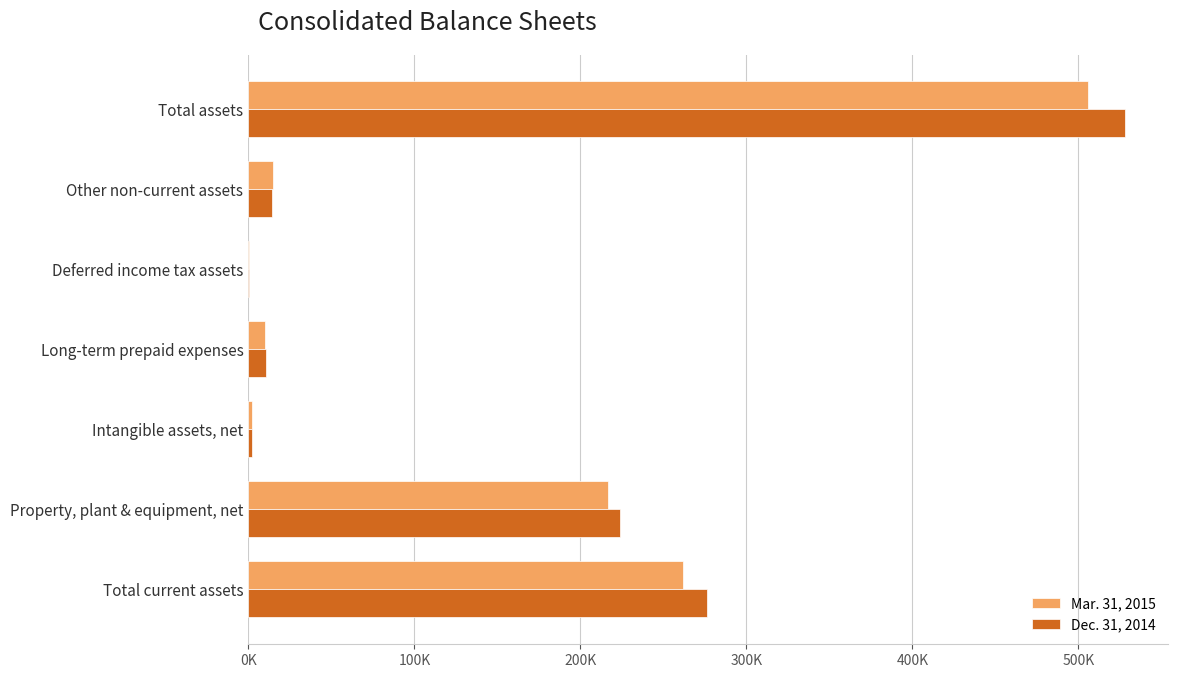

Rank the series by their maximum value, from lowest to highest.

Mar. 31, 2015, Dec. 31, 2014